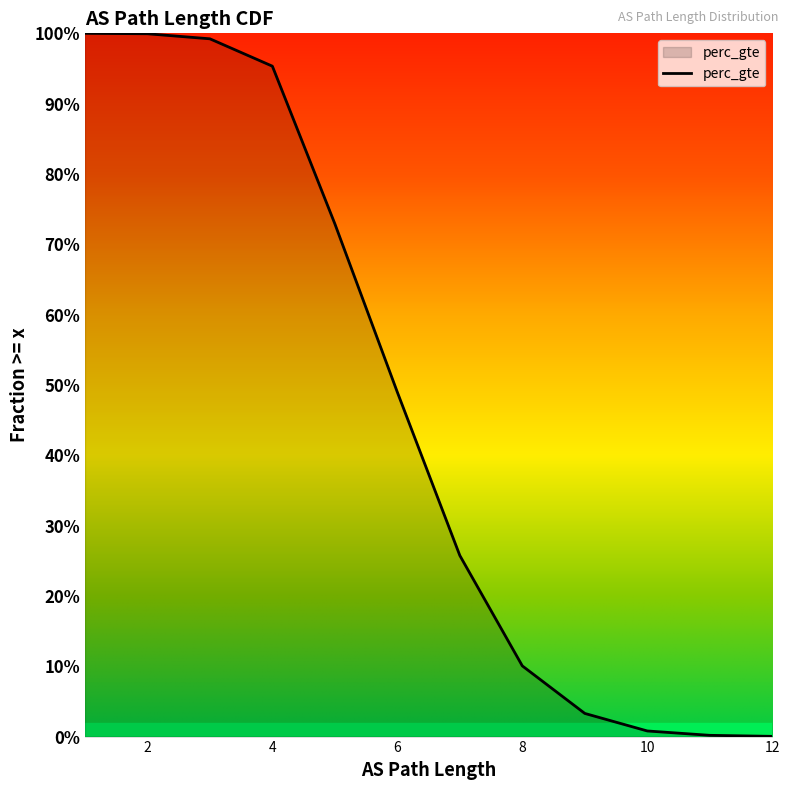

True or false: the data shows 0.0 at 11.

True